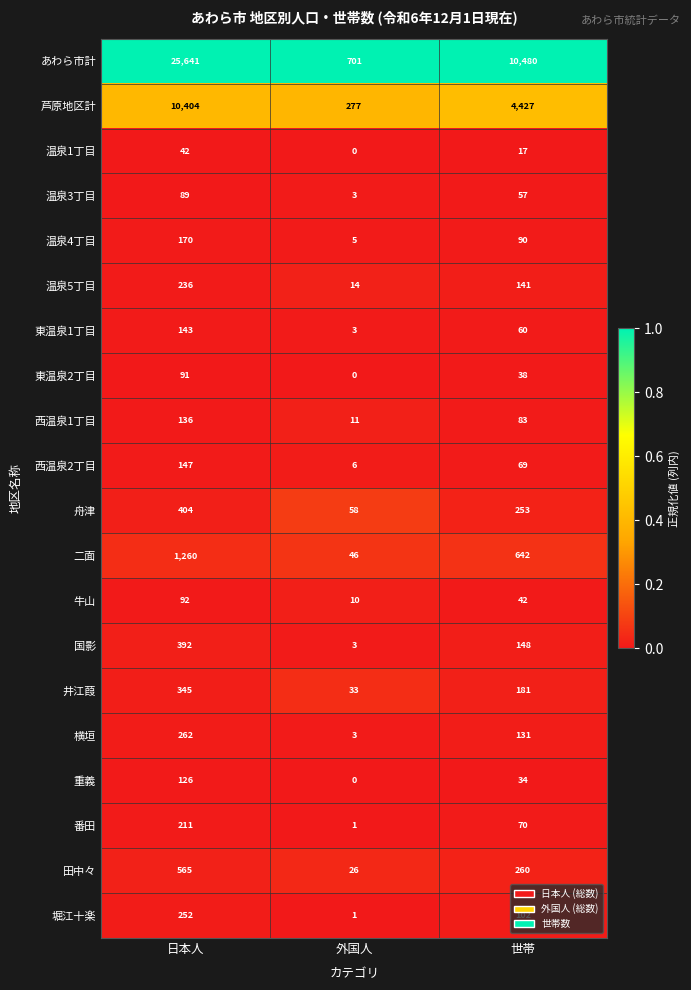

At how many categories does at least one series exceed 0?

3